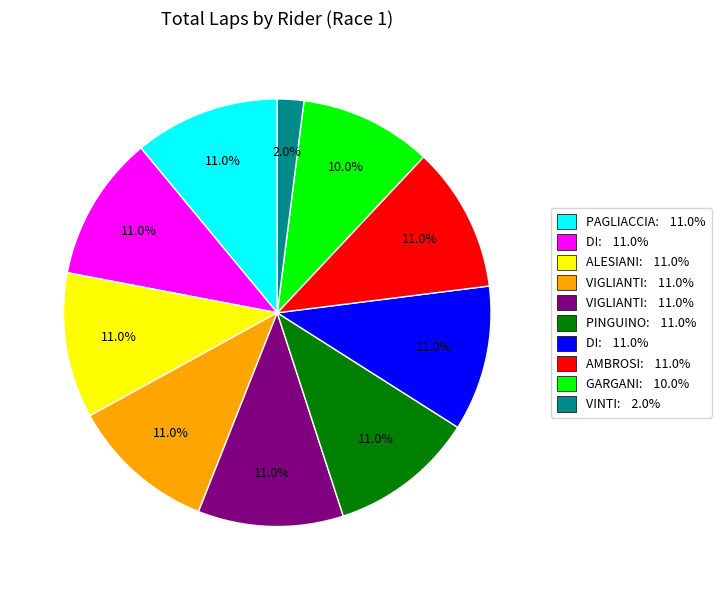

Is there a majority slice in this chart?

No